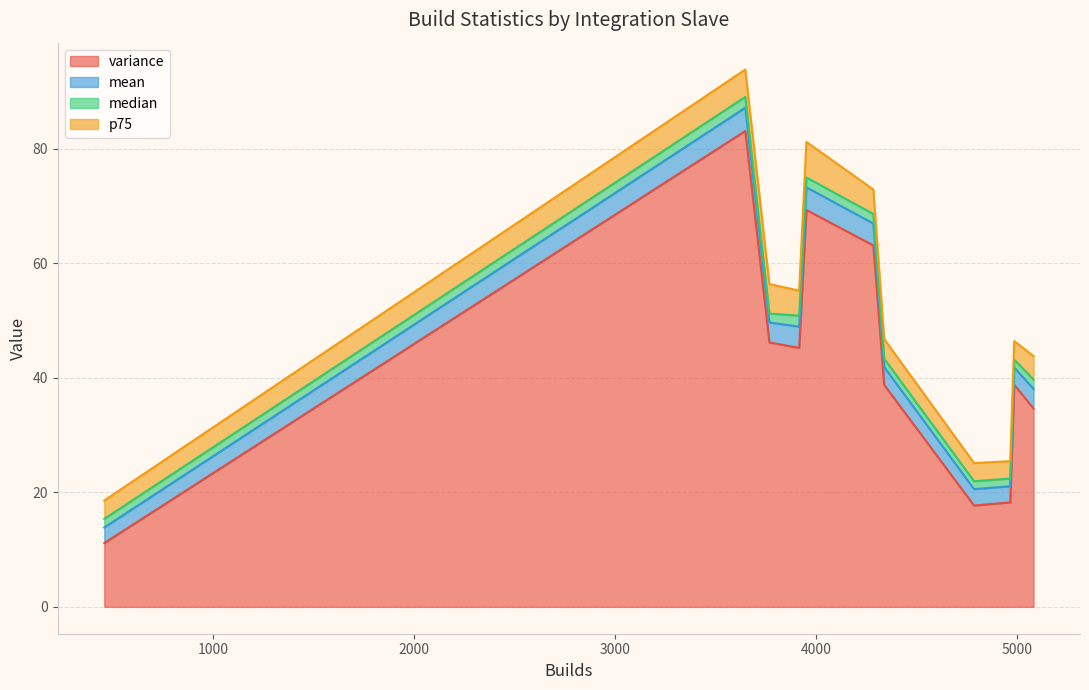

True or false: mean has a value of 6.7 at 1043.

False